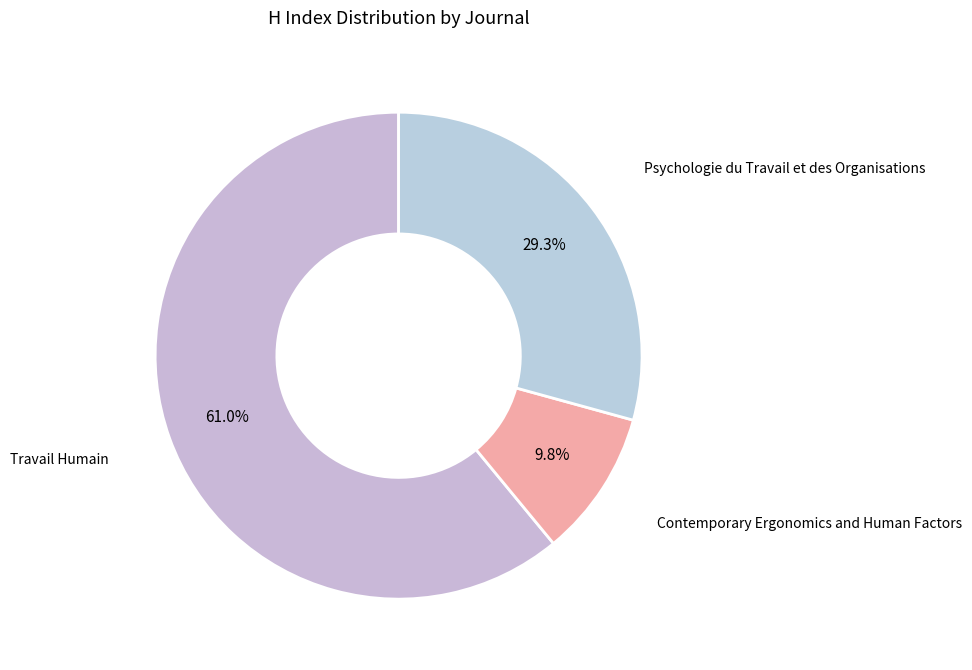

How many slices are in this pie chart?

3